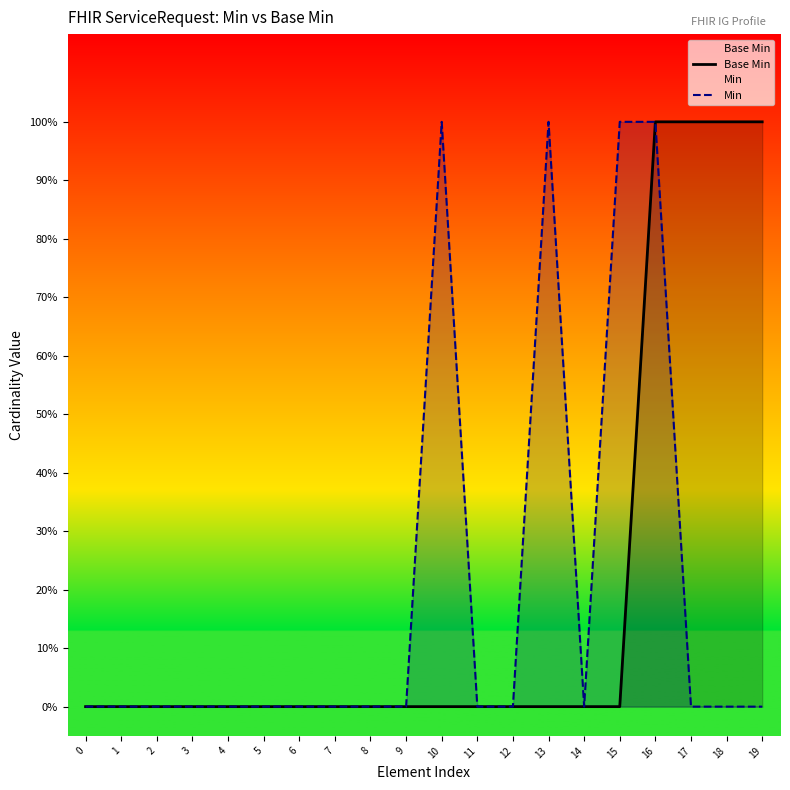

How many positive values does the Min series have?

4